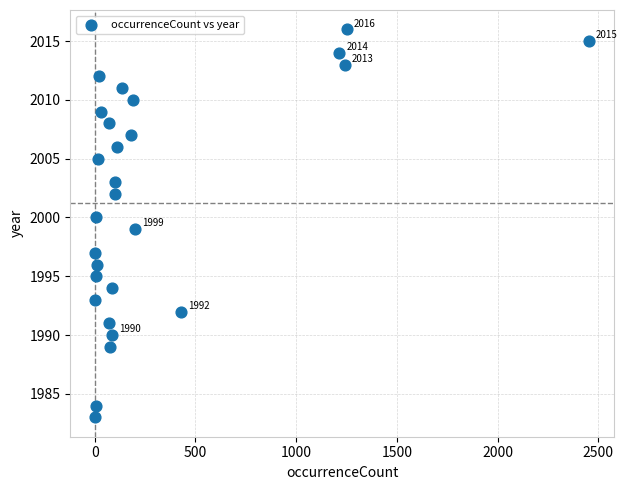

What is the range of Y values (max minus min)?

33